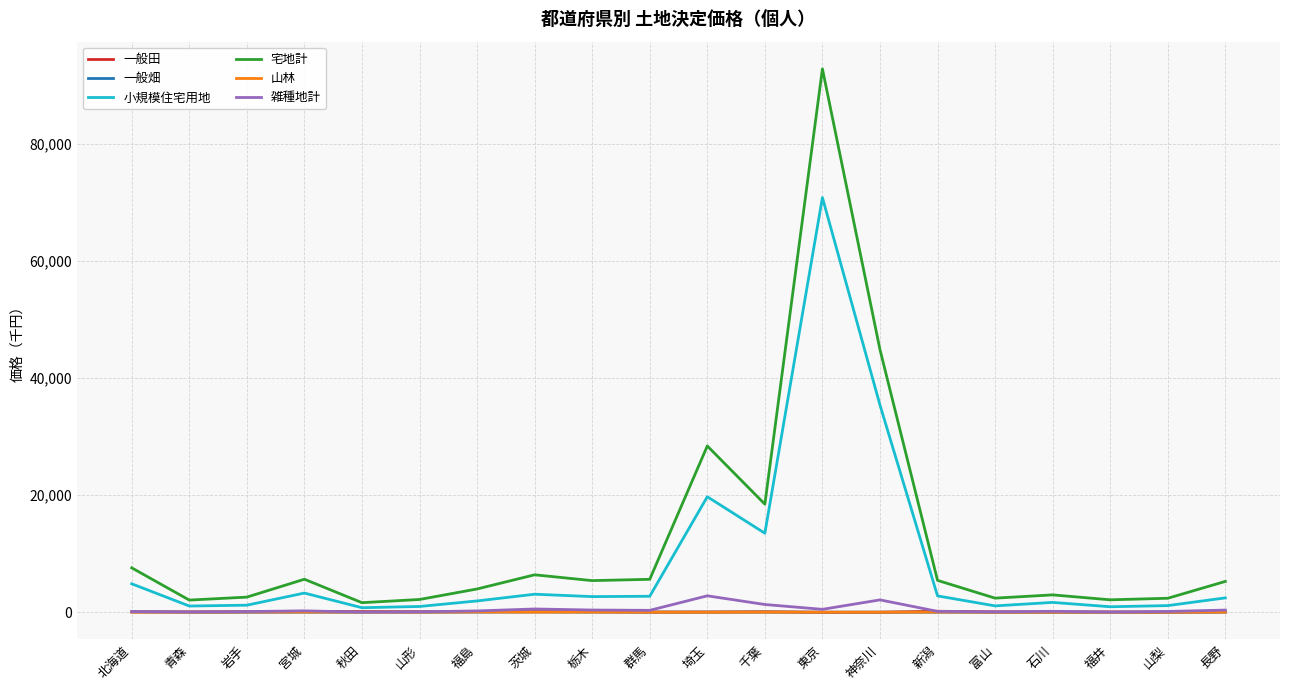

Is the value of 一般畑 at 群馬 greater than the value of 小規模住宅用地 at 埼玉?

No